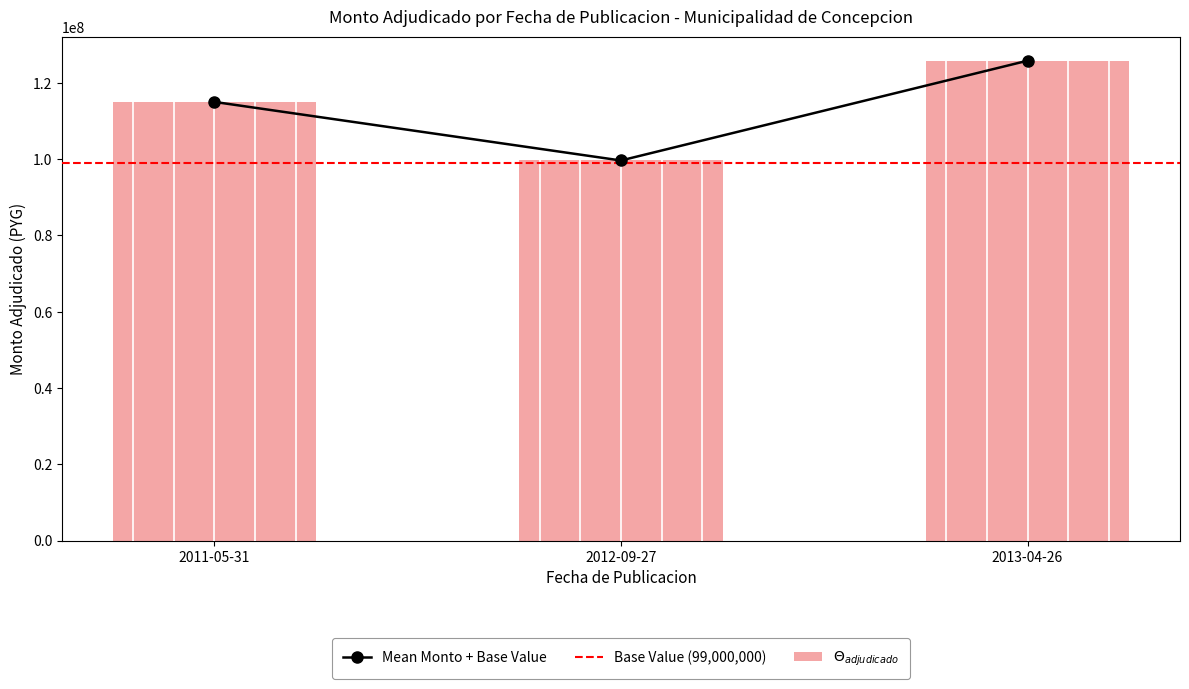

Which label corresponds to the largest value in the chart?

2013-04-26